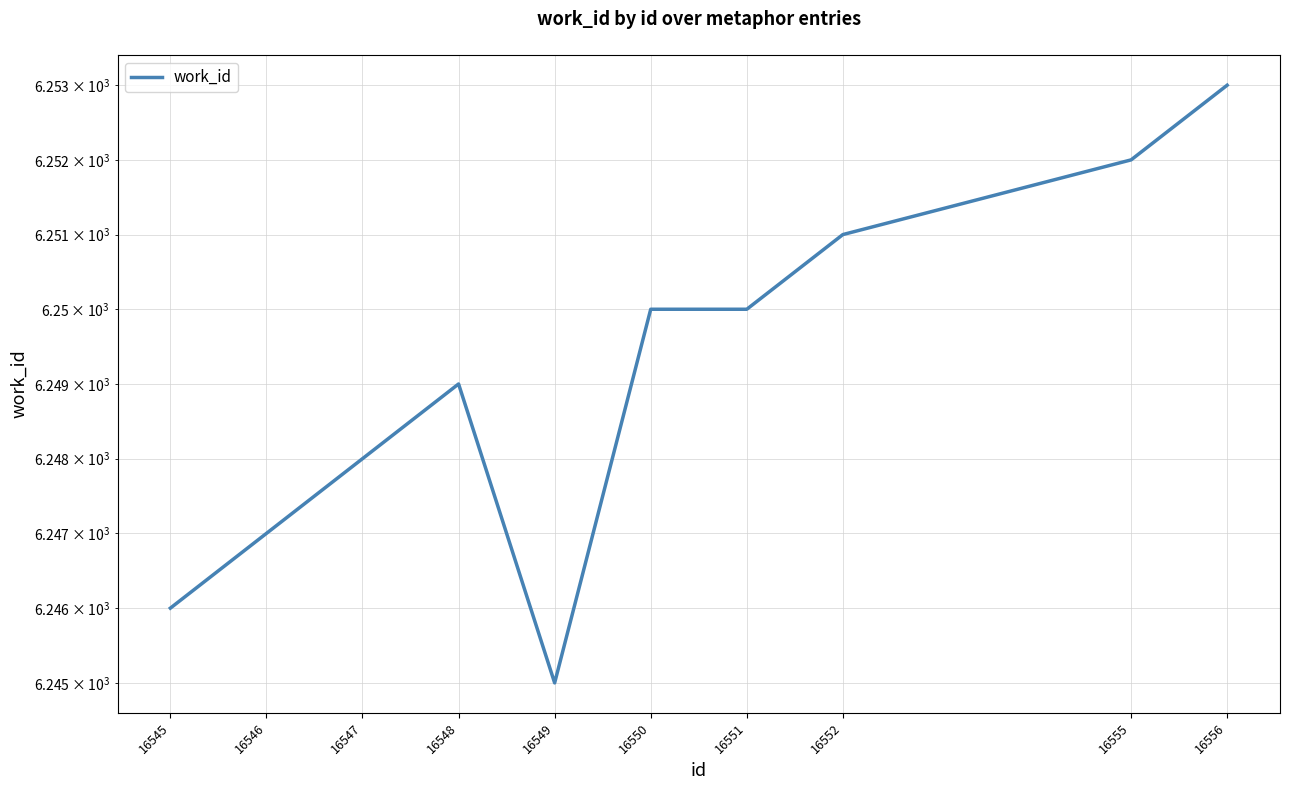

True or false: the data shows 4219 at 16550.

False